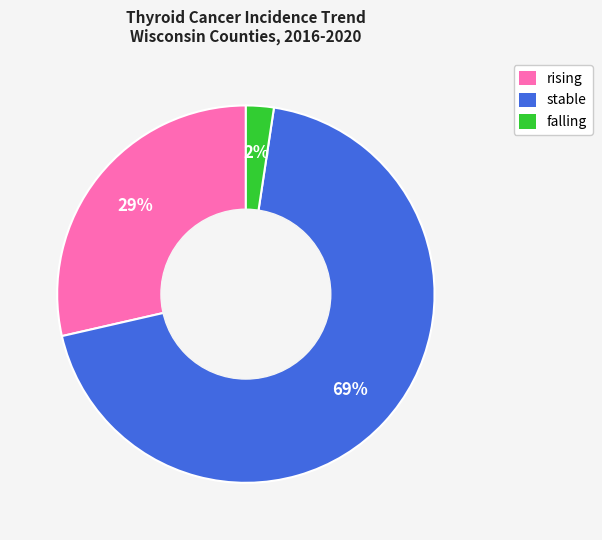

What is the smallest slice in the pie chart?

falling